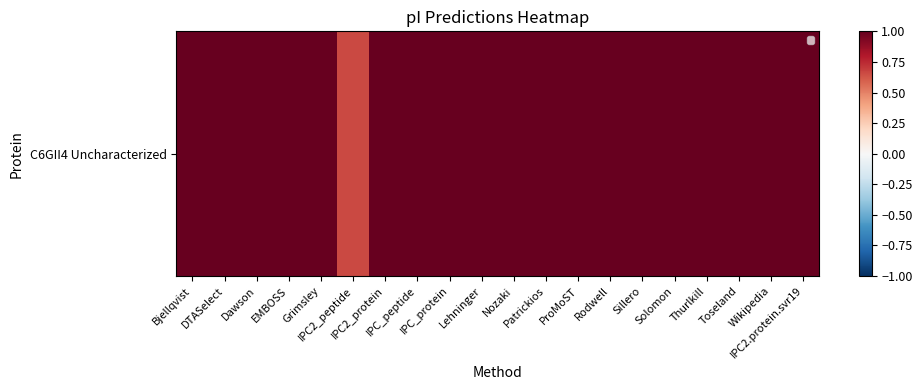

What is the minimum value shown in the chart?

0.7